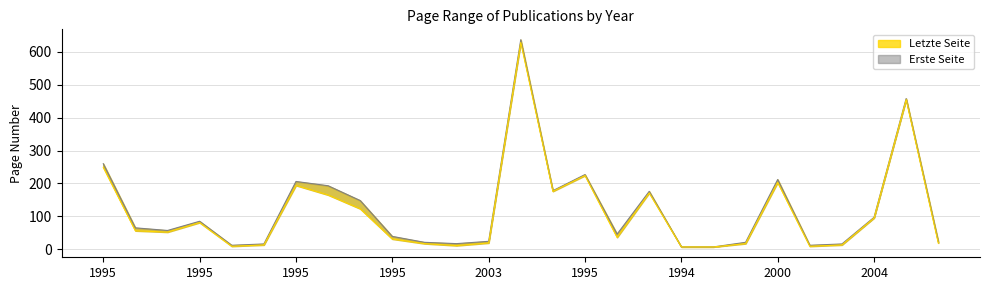

In Erste Seite, how many points are higher than both neighbors (excluding endpoints)?

7